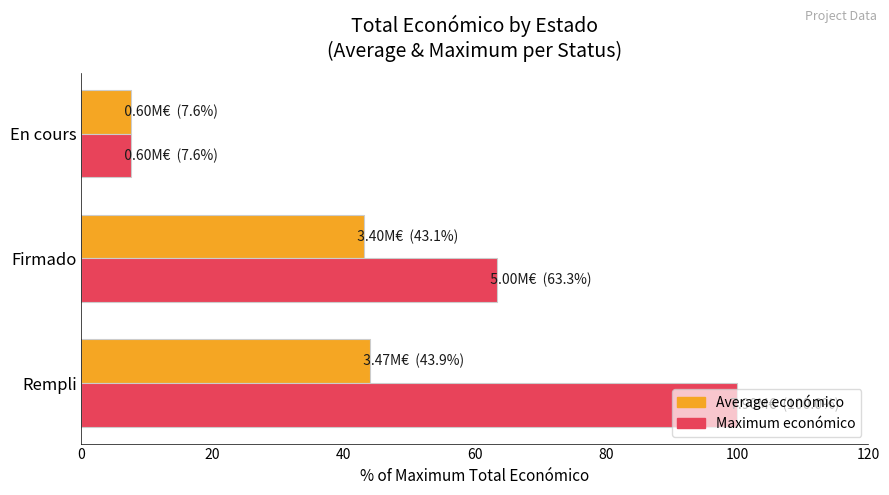

What is the difference between the second highest and minimum values in the Average económico series?

35.5